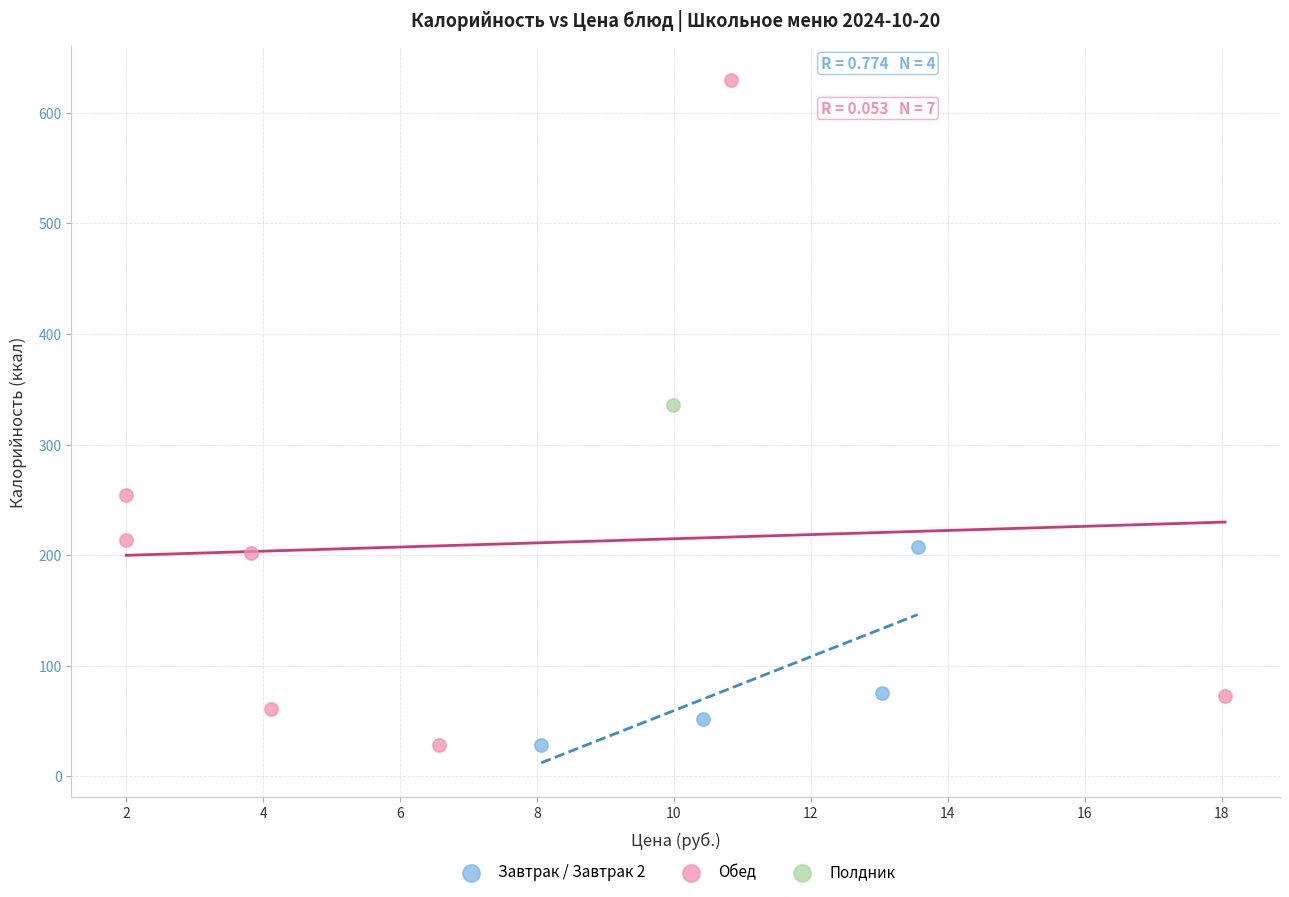

What are all the series names shown in the legend?

Завтрак / Завтрак 2, Обед, Полдник